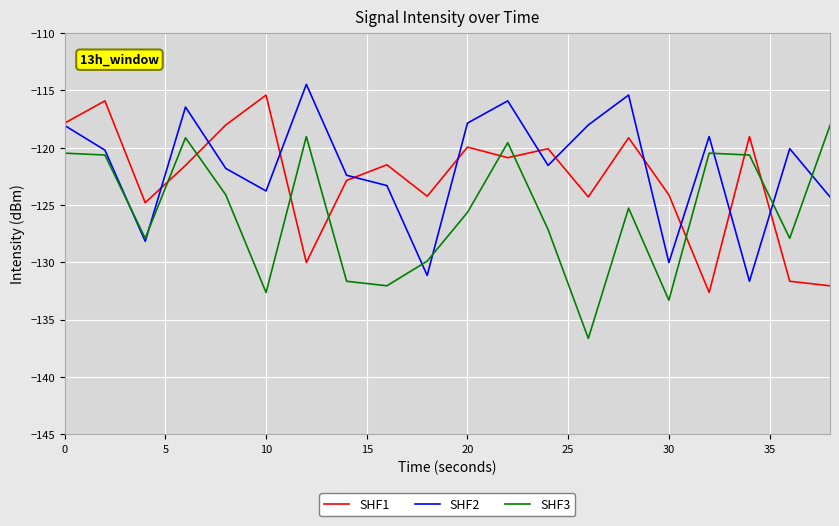

Rank the series by their average value, from highest to lowest.

SHF2, SHF1, SHF3